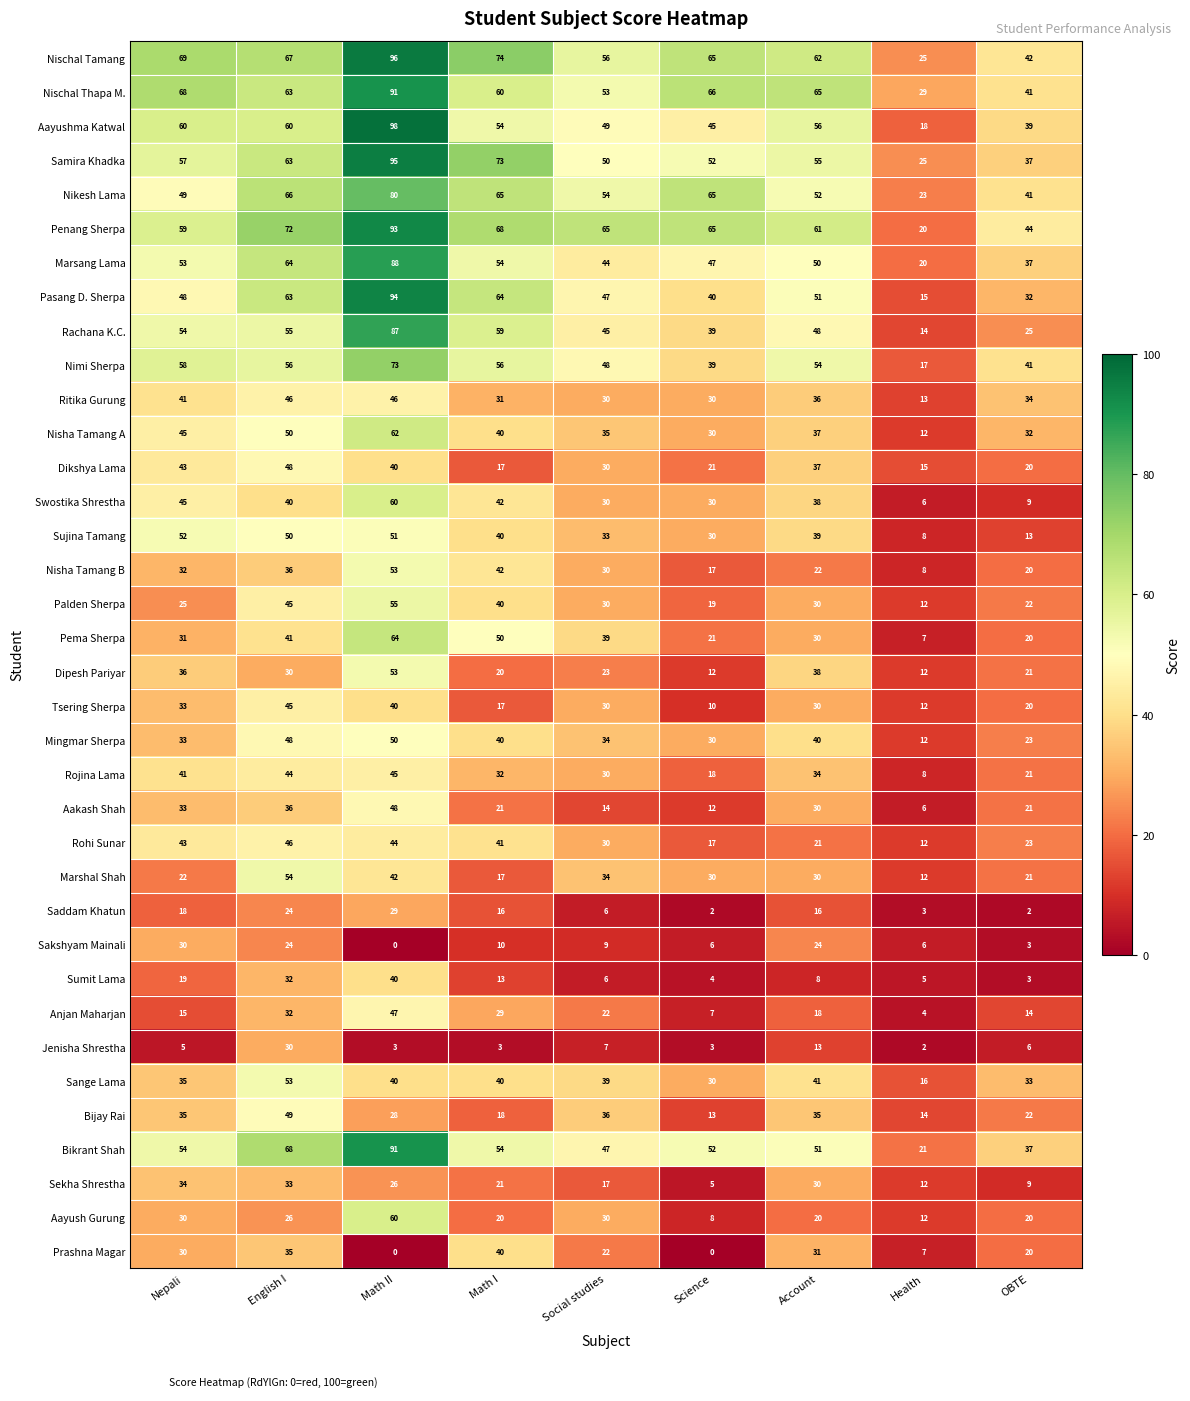

What value does the Sumit Lama series have at Nepali?

19